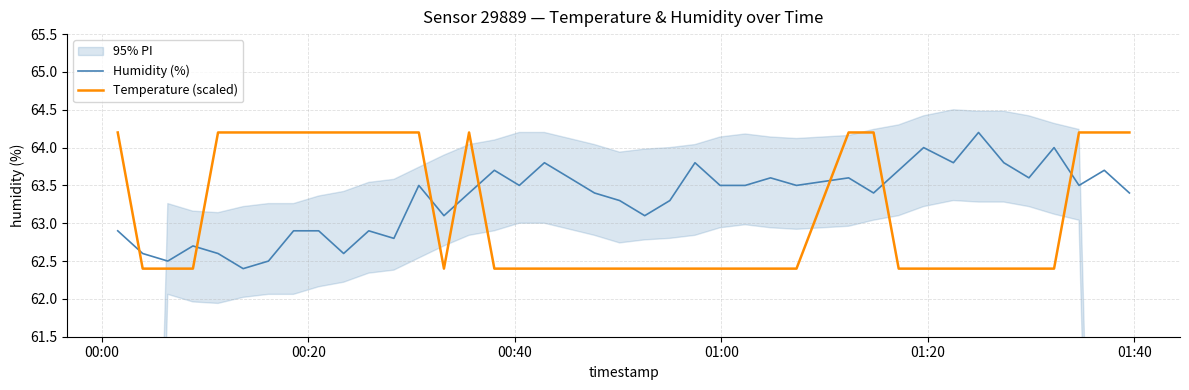

What is the highest value of the Humidity (%) series?

64.2